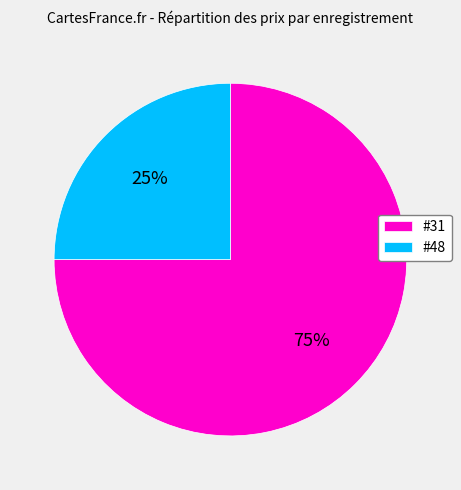

Between #48 and #31, which is larger?

#31